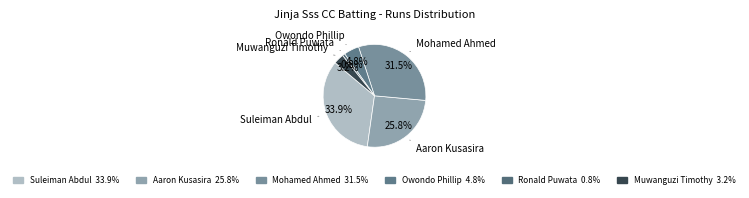

To the nearest percent, what is the average slice percentage?

17%